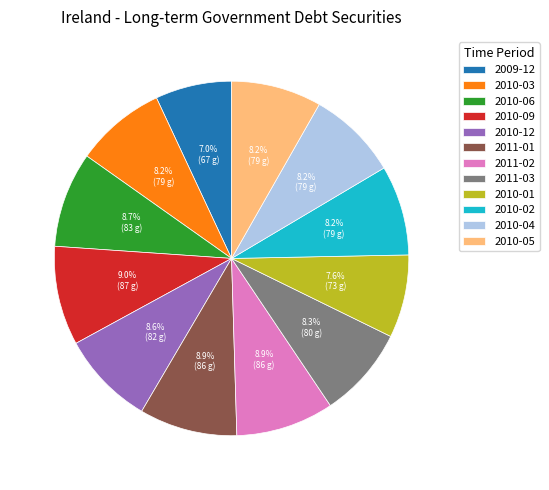

What percentage is NOT represented by 2010-01?

92.4%